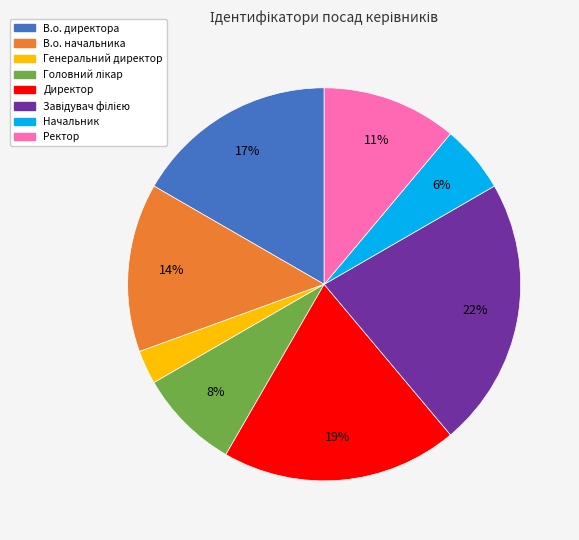

To the nearest percent, what percentage of the pie is В.о. начальника?

14%